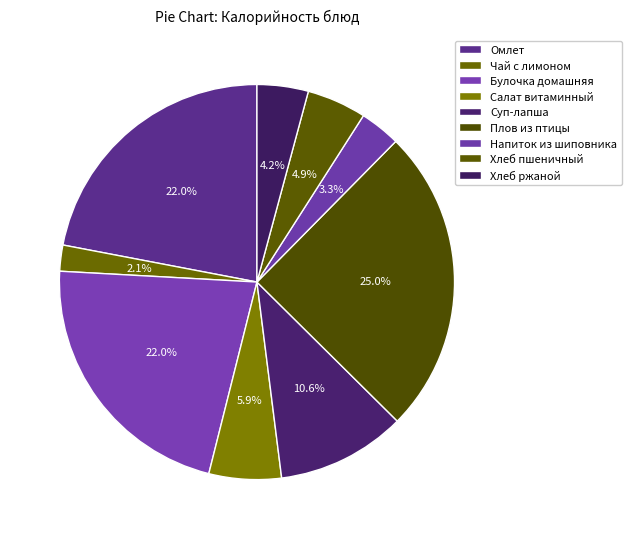

Is there any slice that represents more than half of the pie?

No